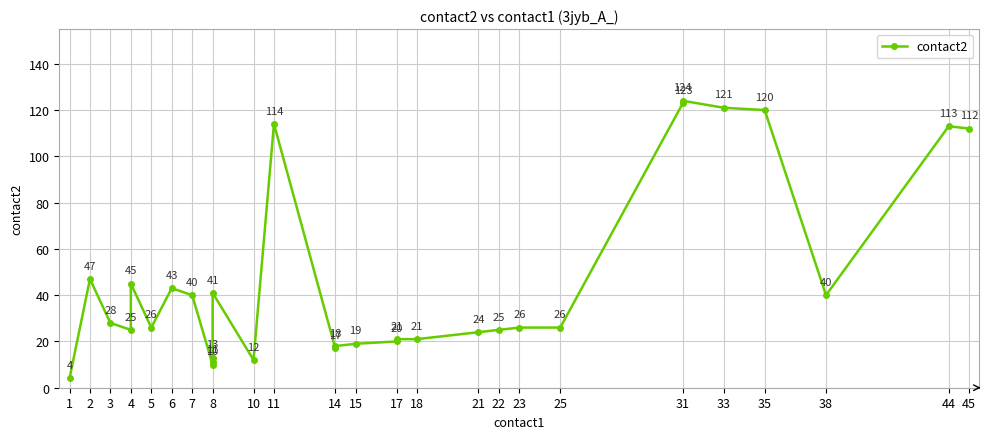

Is it true that the value at 3 is 14?

False